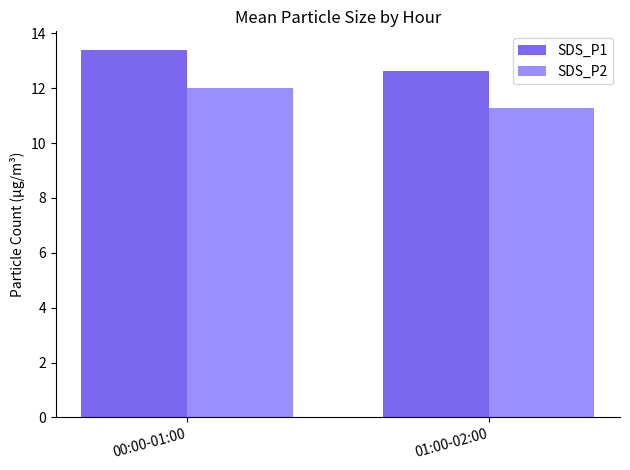

Between 00:00-01:00 and 01:00-02:00, which series saw the biggest shift?

SDS_P1